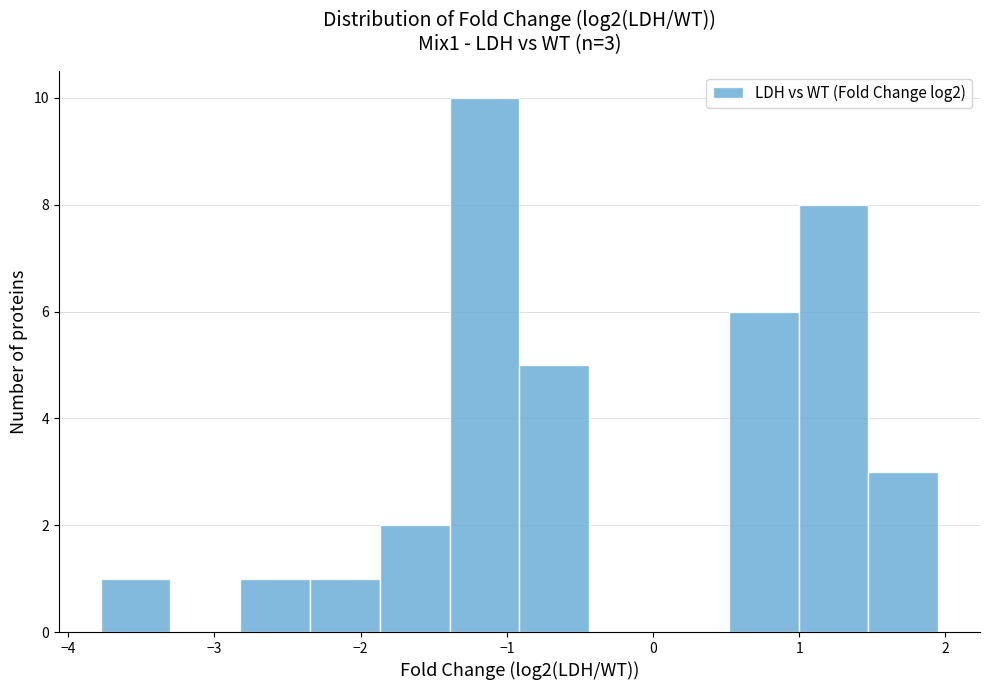

Which range on the x-axis has the tallest bar?

-1.4 to -0.9